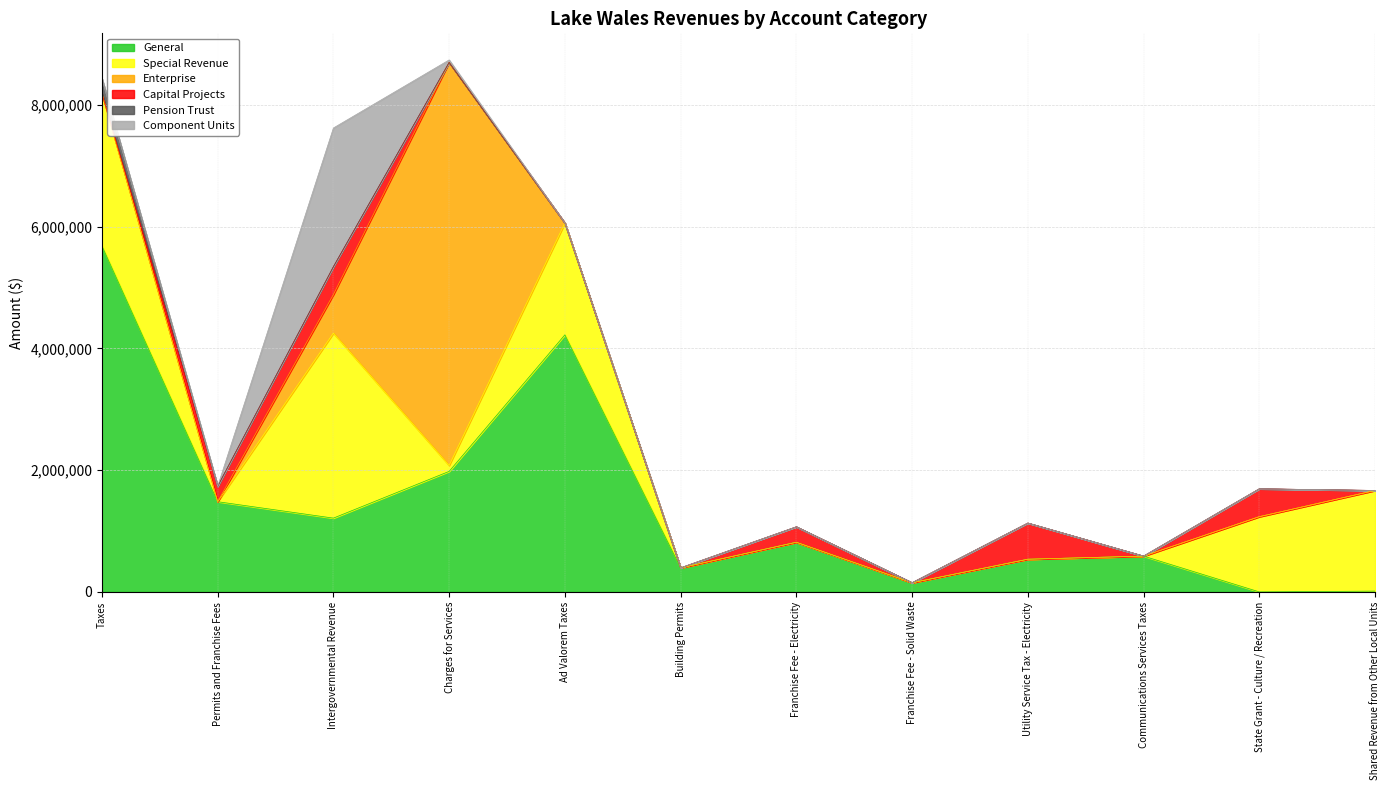

Between Charges for Services and State Grant - Culture / Recreation, which is larger?

Charges for Services